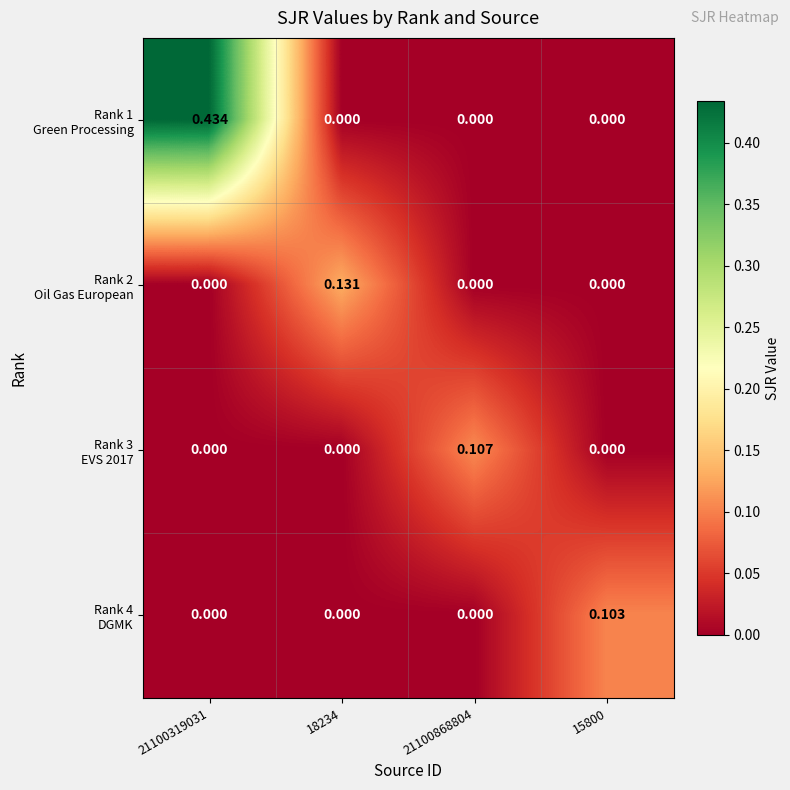

Which series changed the most between 21100319031 and 21100868804?

Rank 1 Green Processing